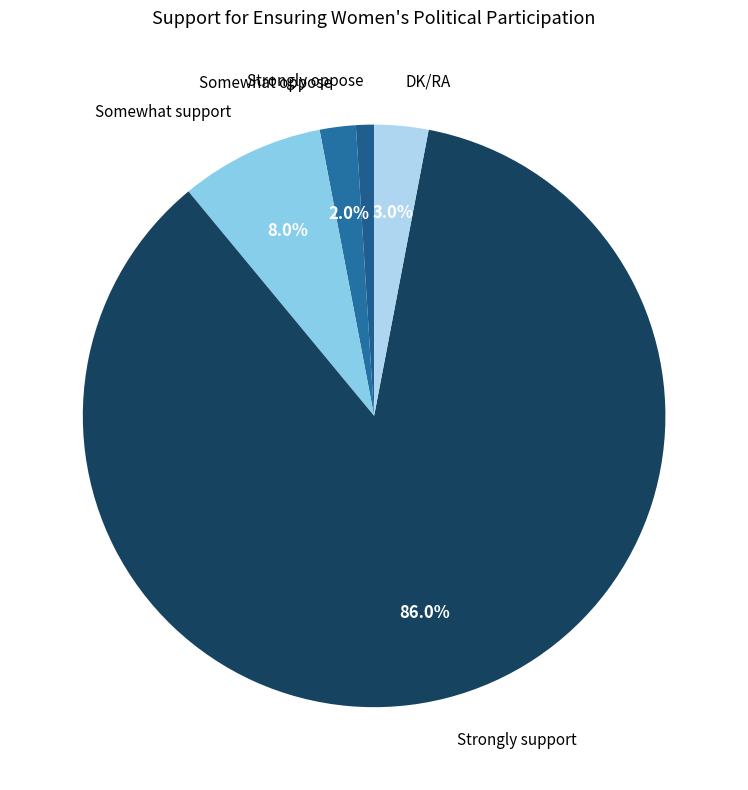

What percentage do Somewhat support and Strongly support together represent?

94.0%